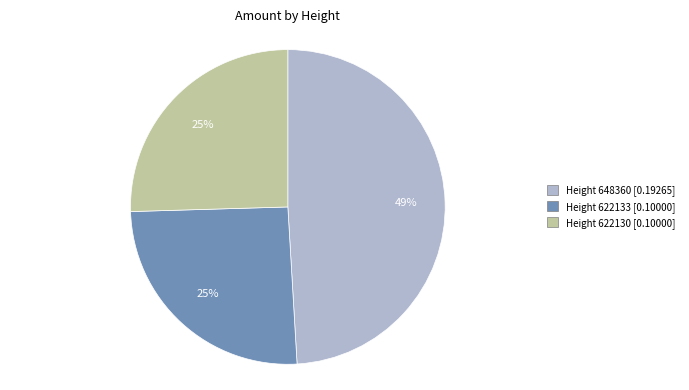

How many segments does this pie chart have?

3